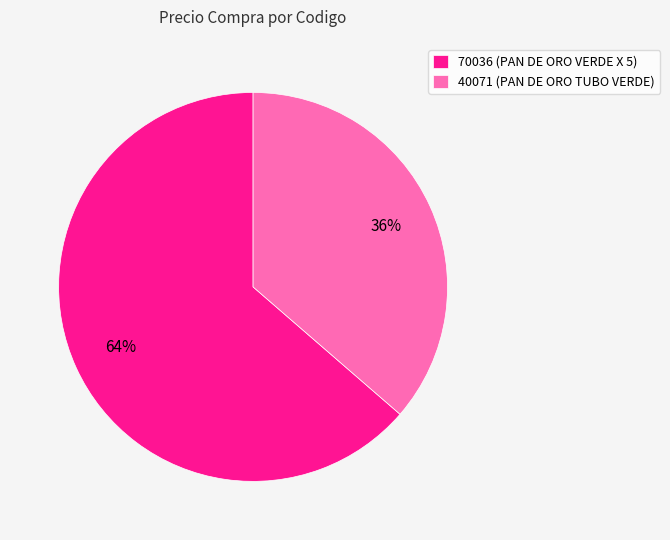

Between 40071 (PAN DE ORO TUBO VERDE) and 70036 (PAN DE ORO VERDE X 5), which is larger?

70036 (PAN DE ORO VERDE X 5)